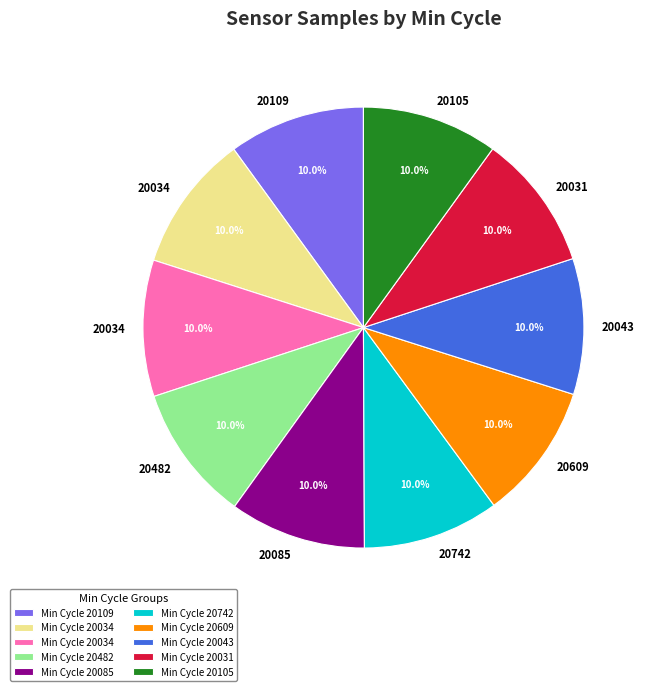

Is there a majority slice in this chart?

No